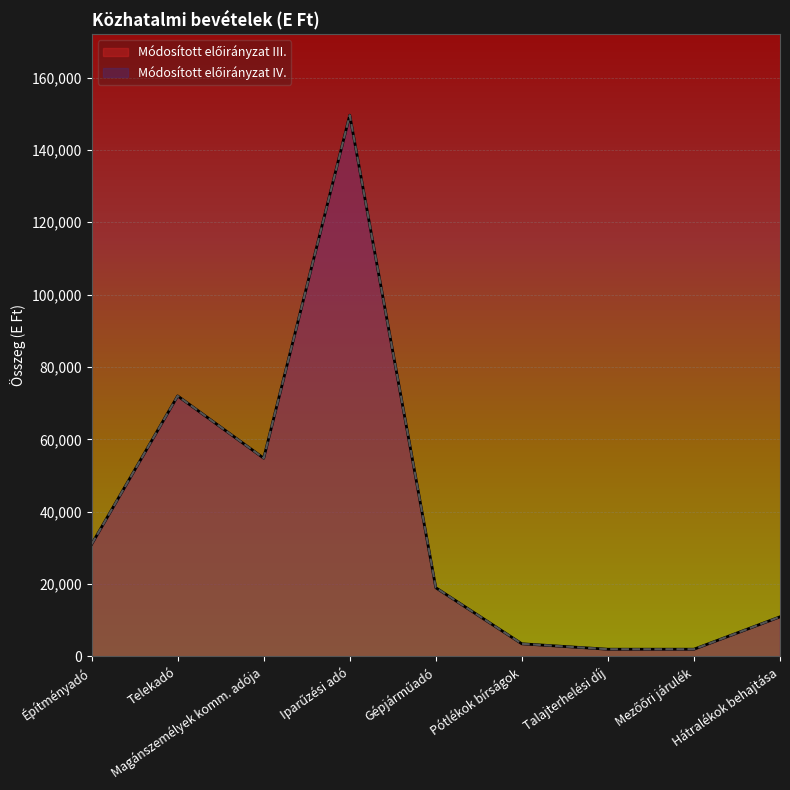

True or false: Módosított előirányzat III. and Módosított előirányzat IV. intersect in this chart.

False